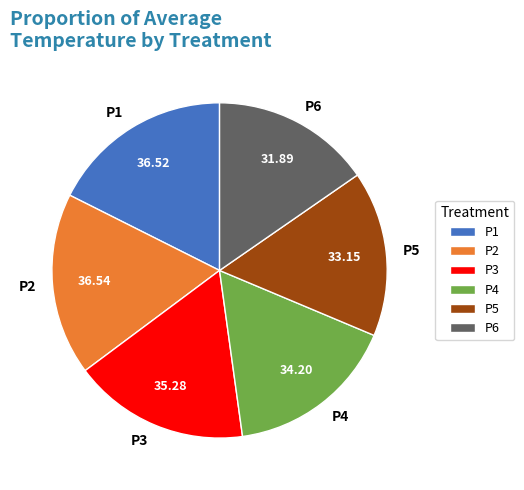

Is it true that P5 is 9% of the pie?

False